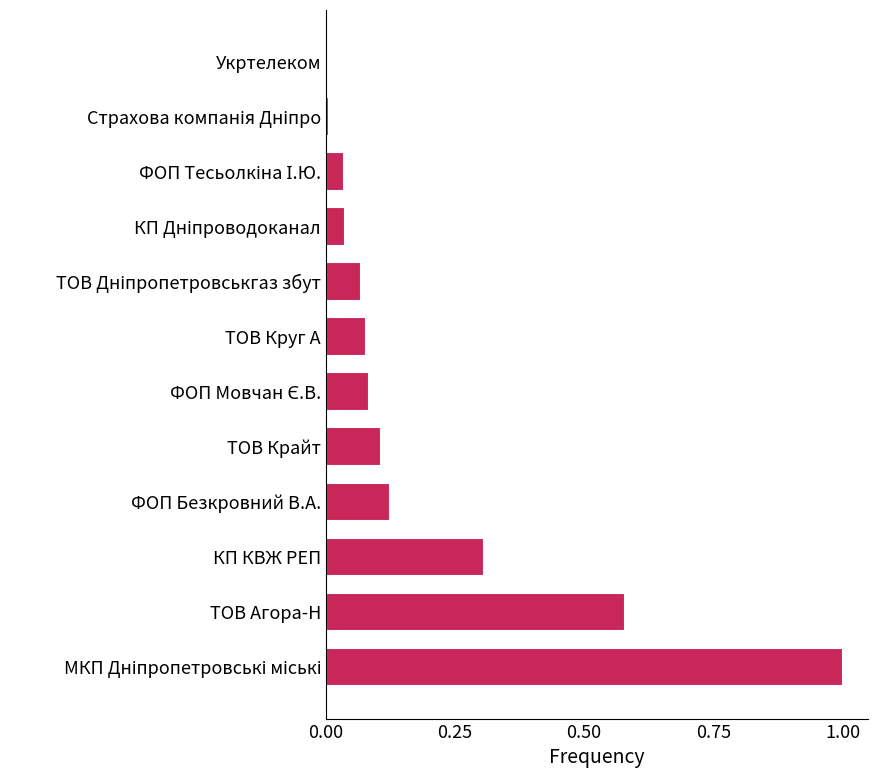

What is the approximate value at КП КВЖ РЕП?

0.3